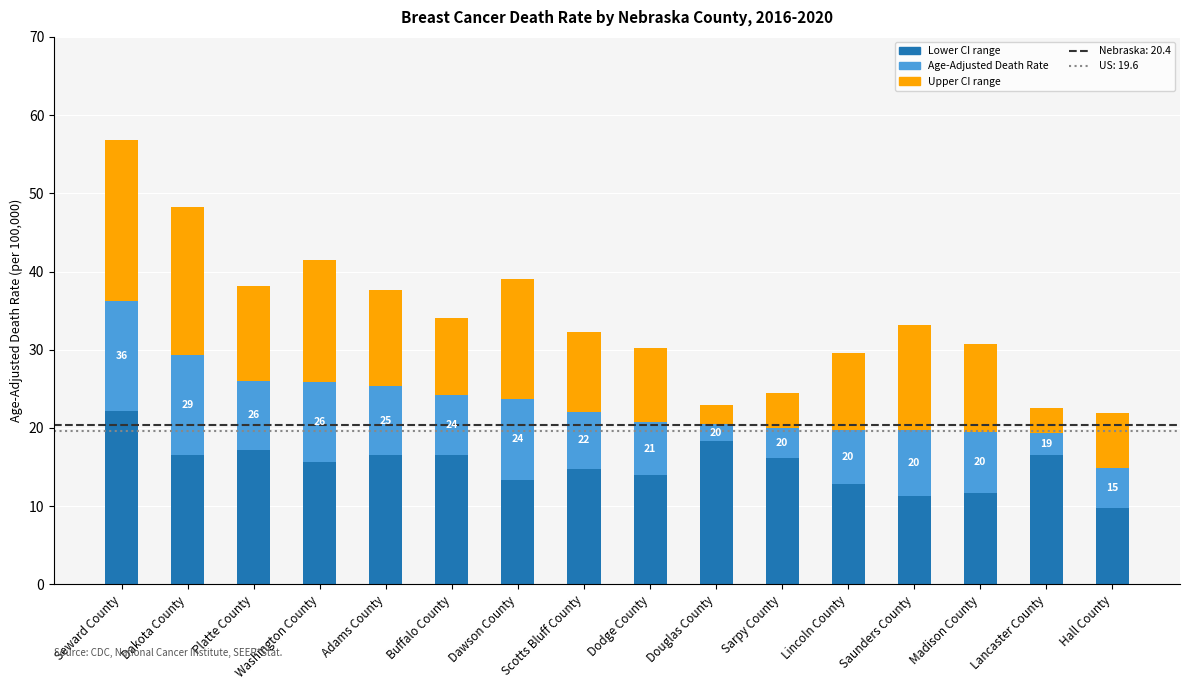

What is the total value across all series at Adams County?

37.7